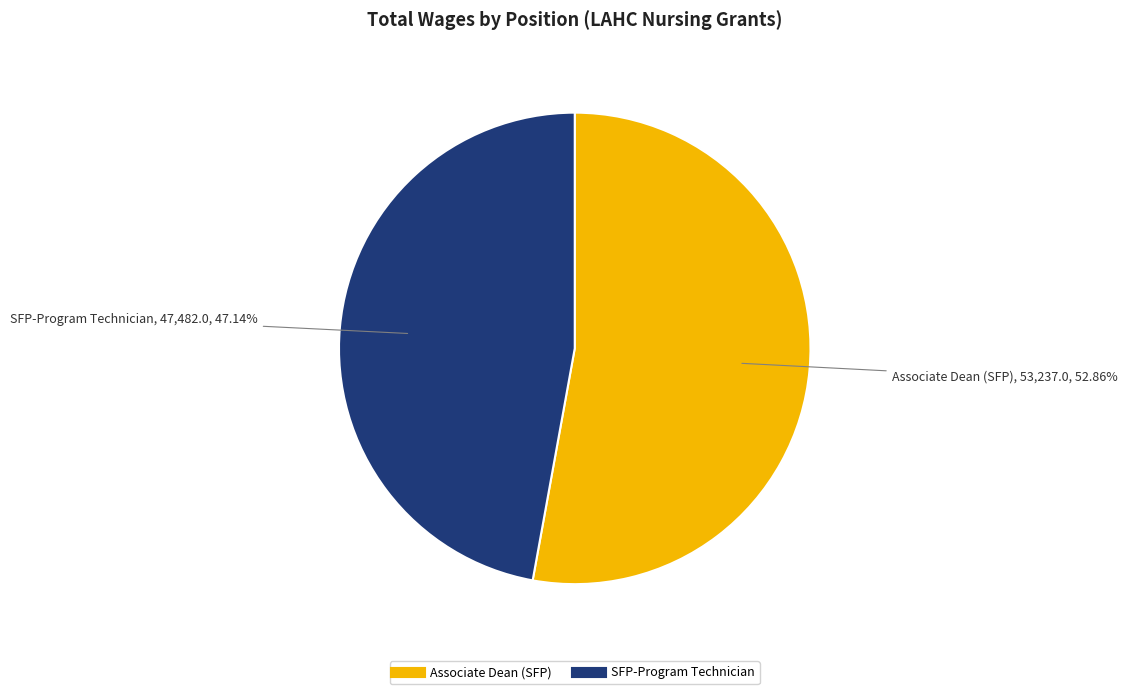

Which category has the biggest portion of the pie?

Associate Dean (SFP)